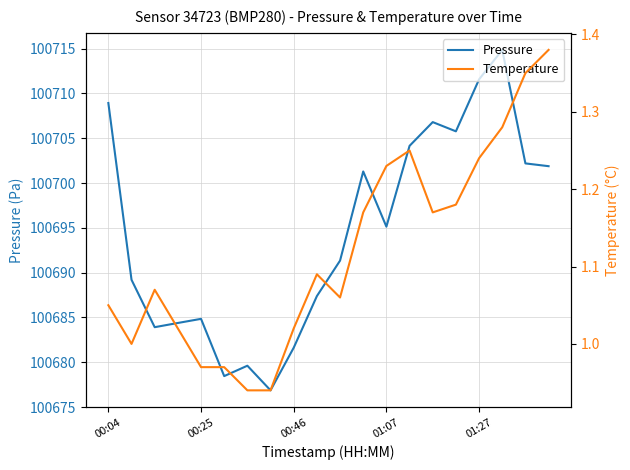

At which category does the chart reach its minimum across all series?

6